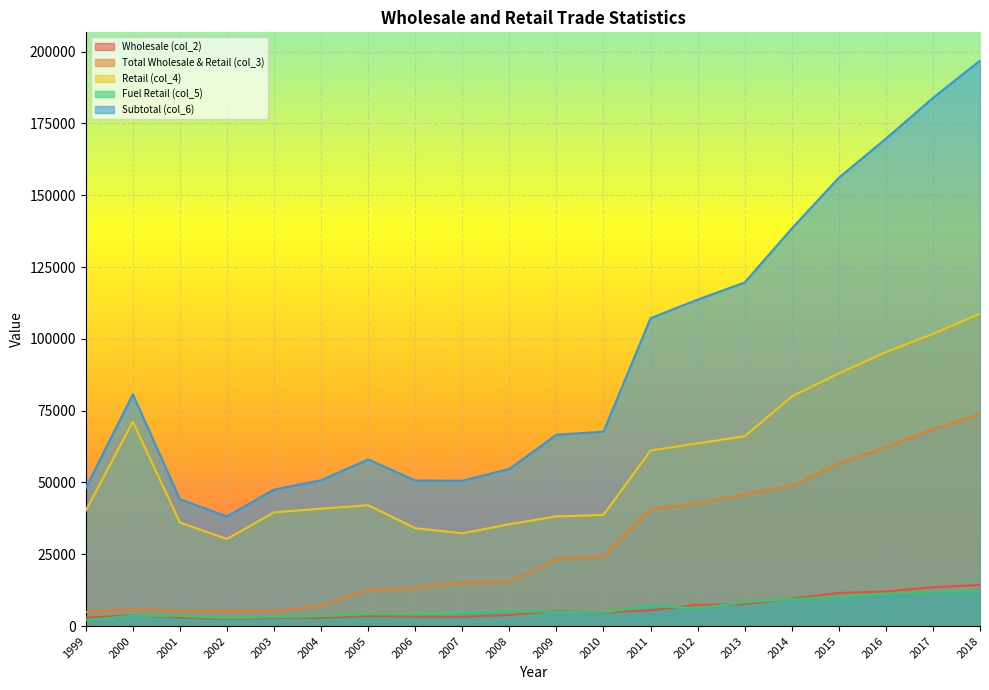

Where is the first local minimum for Fuel Retail (col_5)?

2002